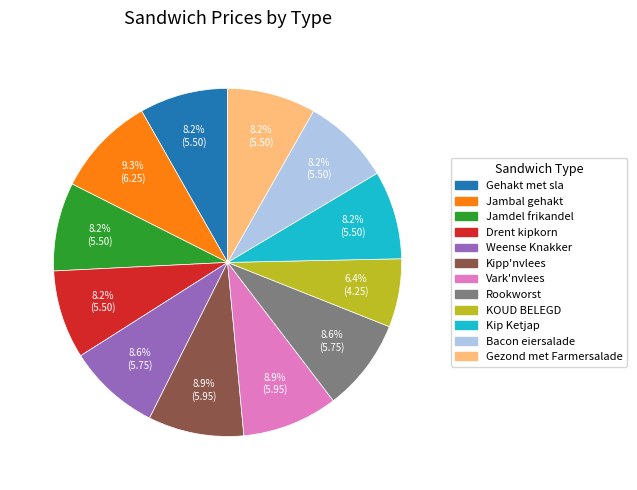

What is the total percentage of Gezond met Farmersalade and Bacon eiersalade?

16.4%